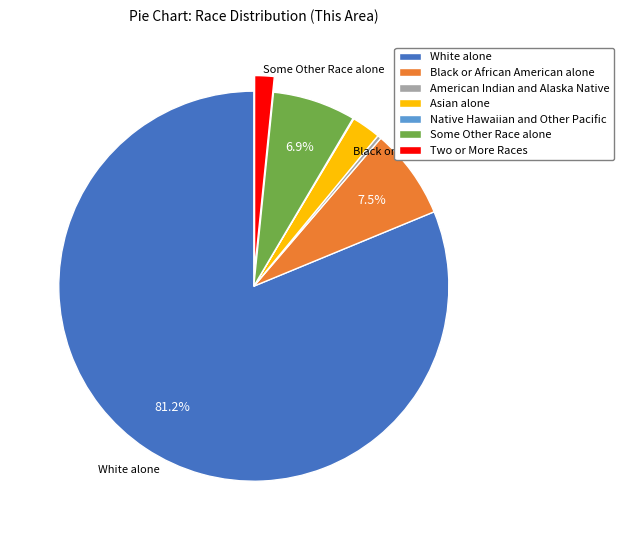

How much of the chart is everything except Some Other Race alone?

93.1%